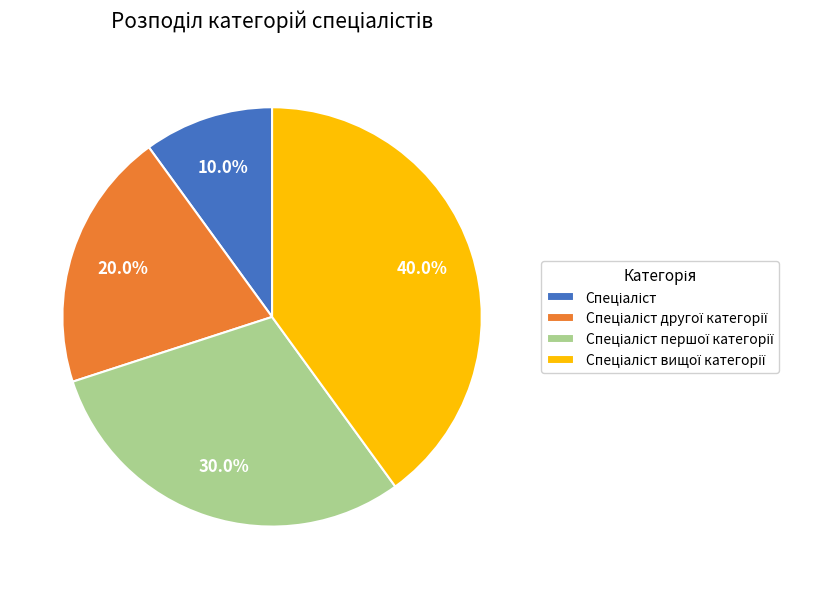

Does any single category account for the majority?

No